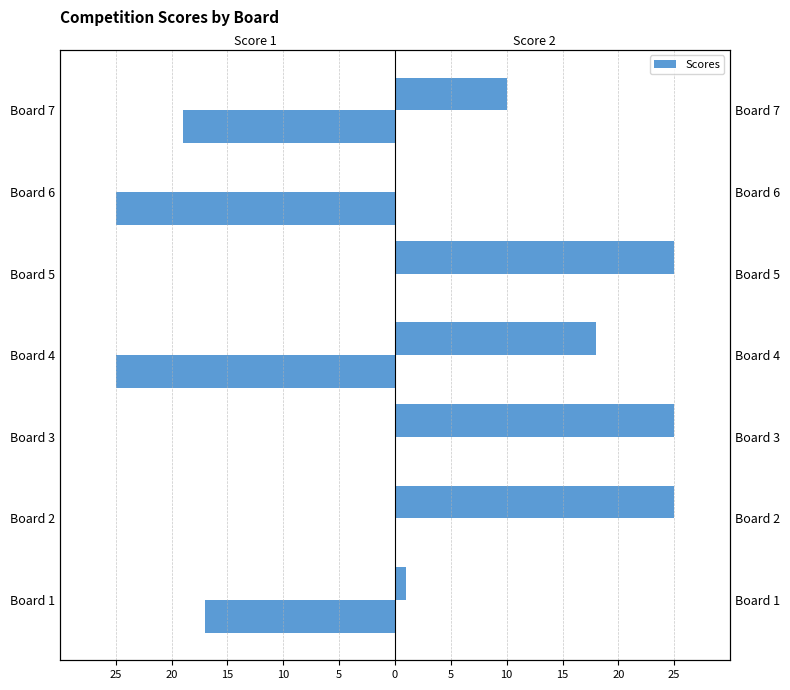

What is the total value across all series at Board 5?

25